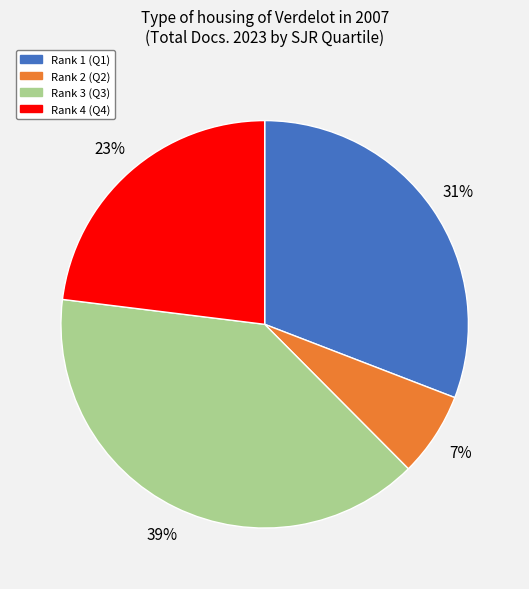

True or false: Rank 2 (Q2) accounts for 7% of the total.

True